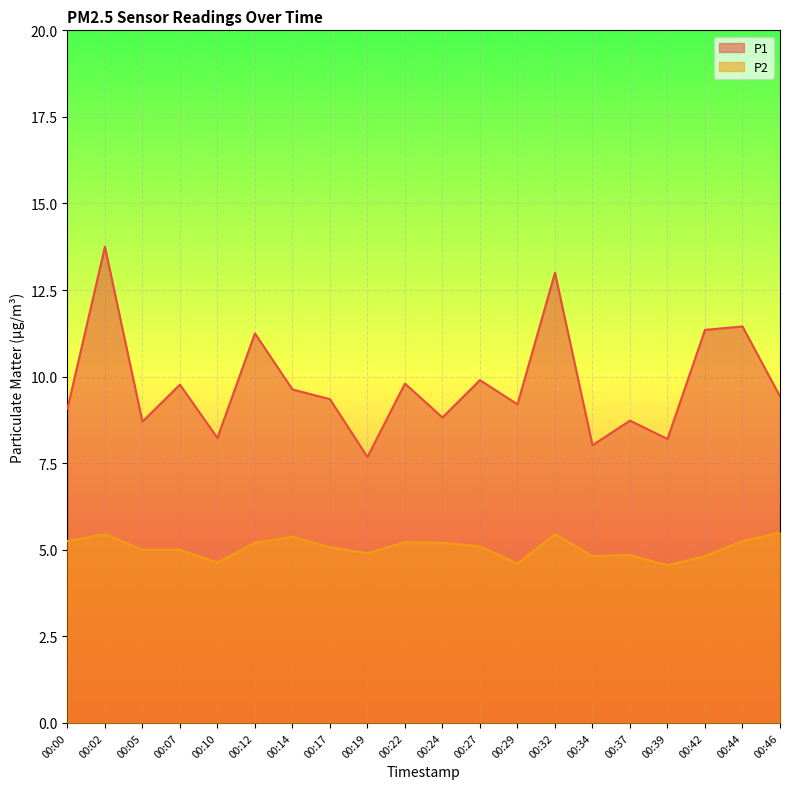

What is the difference between the maximum and minimum values in the P1 series?

6.1